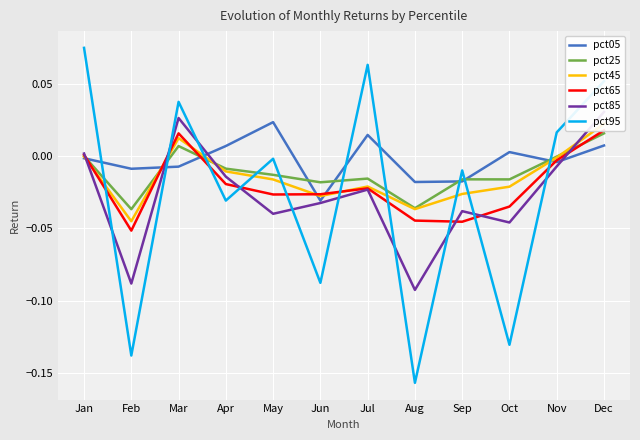

True or false: pct05 and pct95 cross at least once.

True